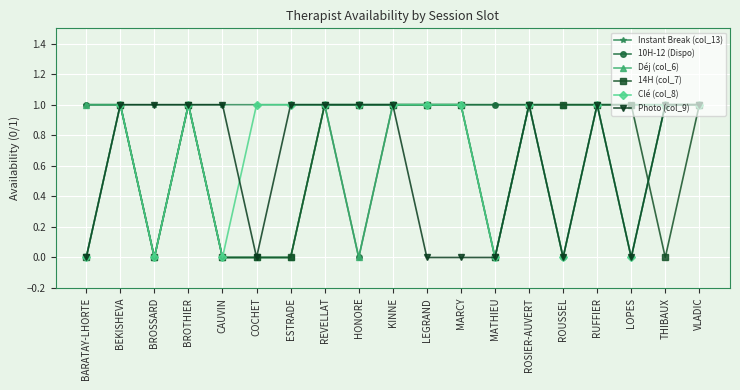

What is the label of the 14th point from the right?

COCHET